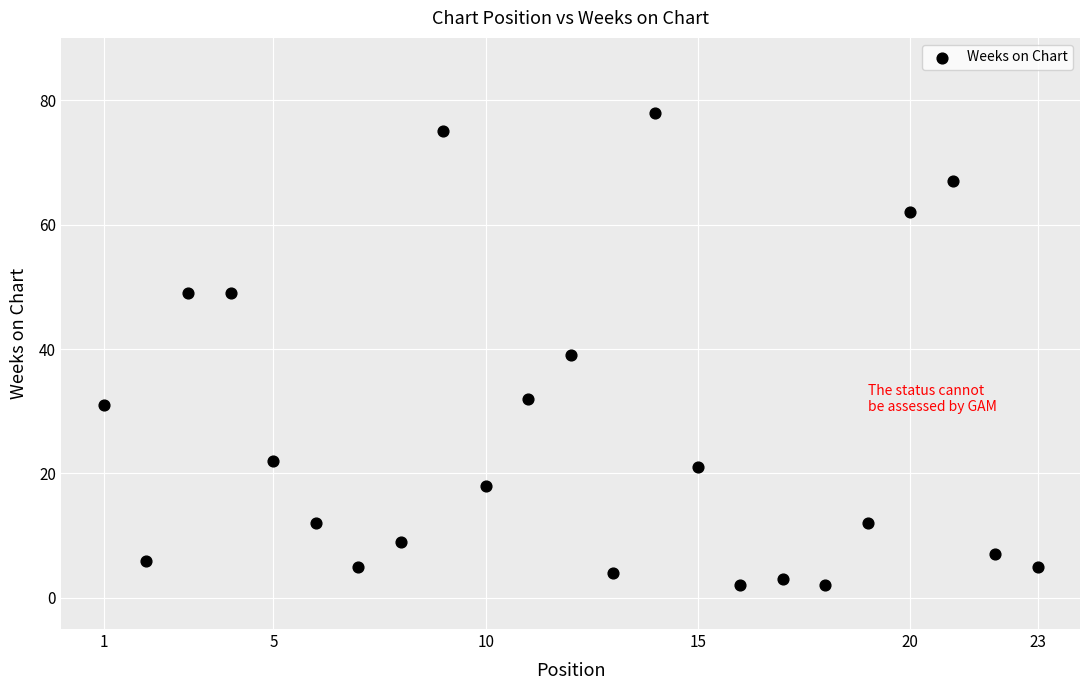

What is the range of Y values (max minus min)?

76